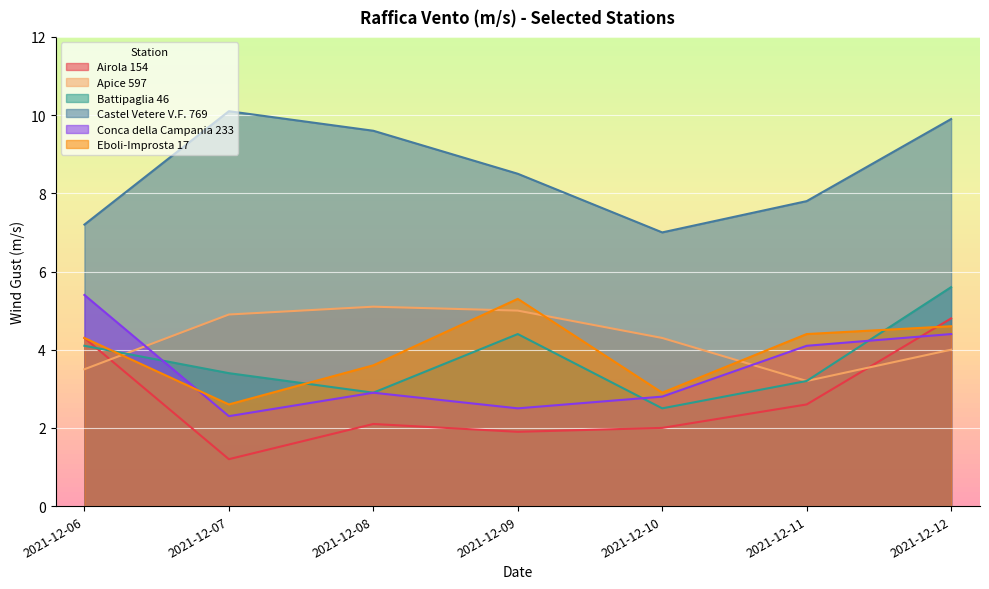

Which series changed the most between 2021-12-09 and 2021-12-11?

Apice 597